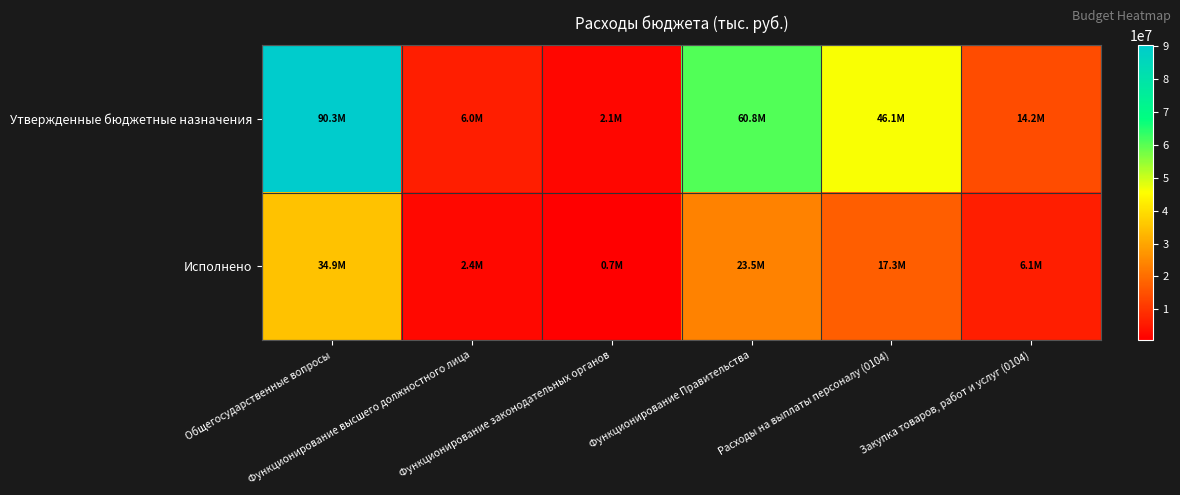

Reading left to right, what are all the values shown in this chart?

Утвержденные бюджетные назначения: Общегосударственные вопросы=90278260.0	Функционирование высшего должностного лица=6018067.0	Функционирование законодательных органов=2064840.0	Функционирование Правительства=60799248.4	Расходы на выплаты персоналу (0104)=46129521.0	Закупка товаров, работ и услуг (0104)=14154625.6
Исполнено: Общегосударственные вопросы=34933495.2	Функционирование высшего должностного лица=2387889.9	Функционирование законодательных органов=737638.6	Функционирование Правительства=23497208.2	Расходы на выплаты персоналу (0104)=17255914.7	Закупка товаров, работ и услуг (0104)=6077968.0